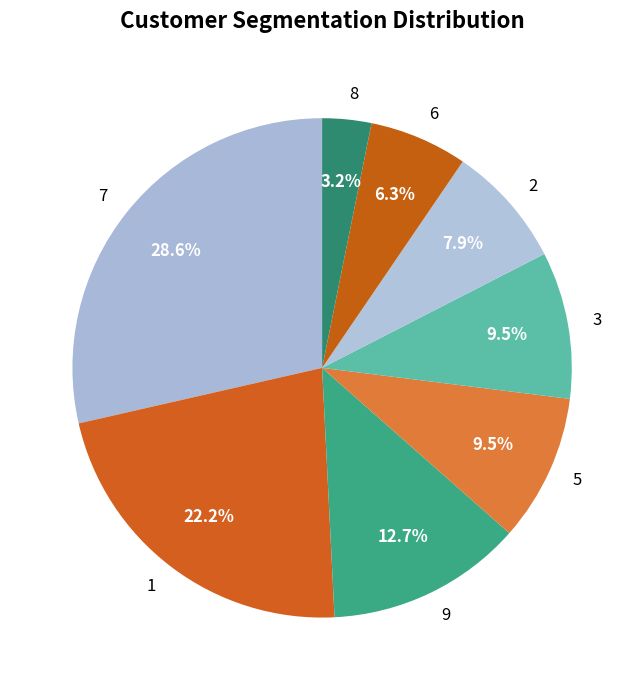

Approximately how many times larger is the value at 1 compared to 2?

2.8